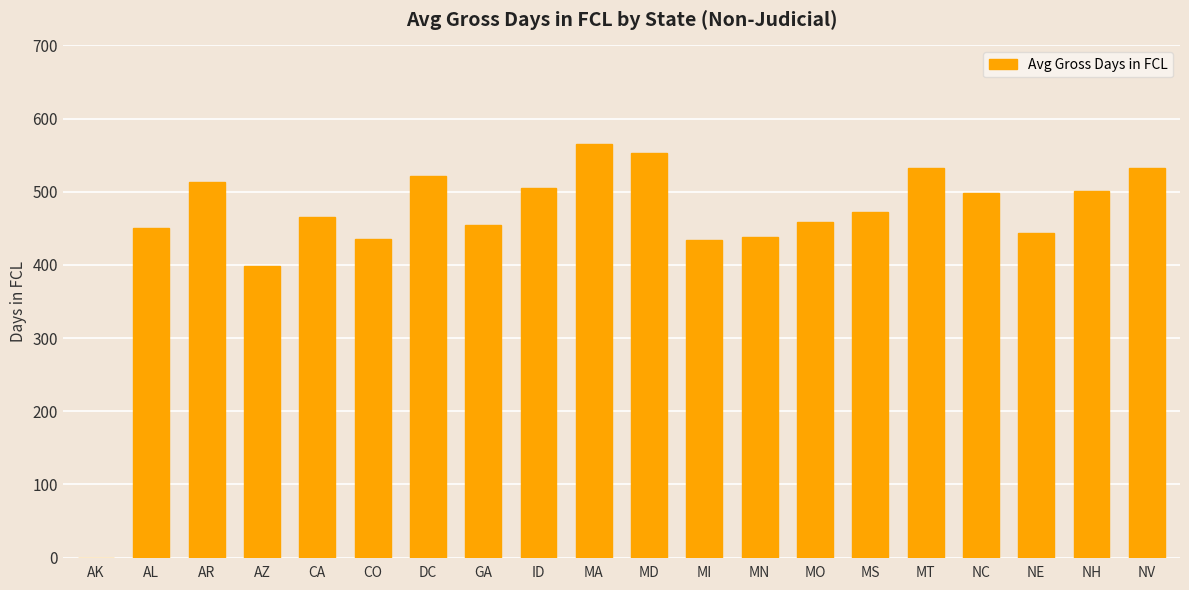

What is the greatest value displayed?

565